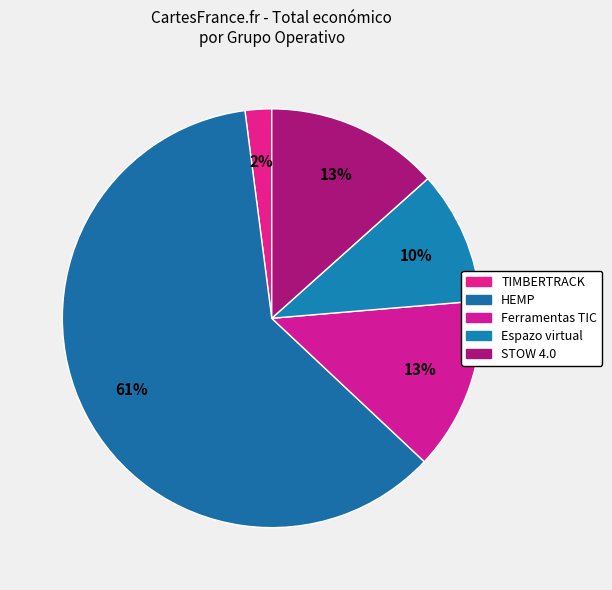

How many slices are in this pie chart?

5